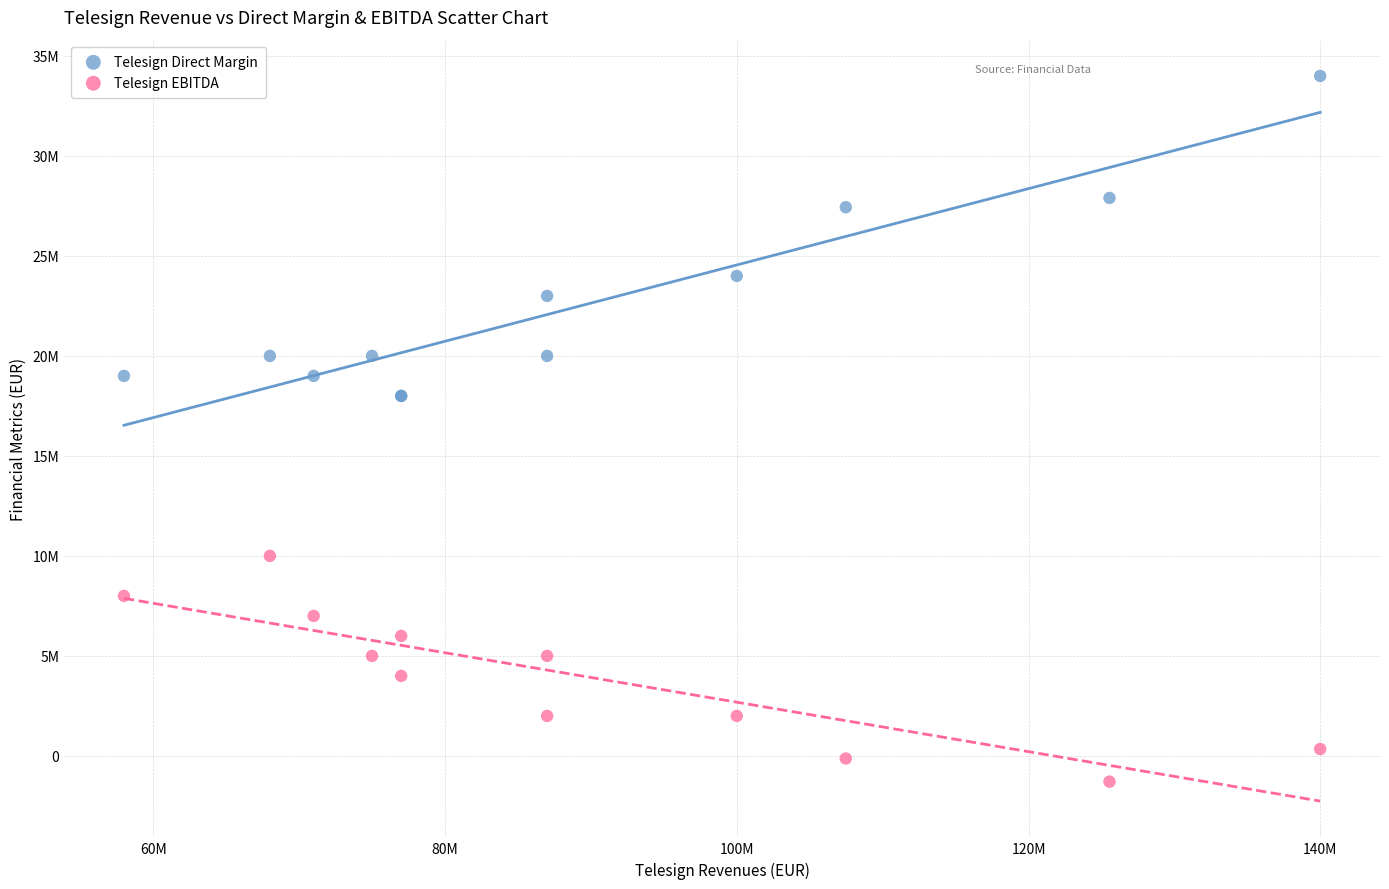

What are all the series names shown in the legend?

Telesign Direct Margin, Telesign EBITDA